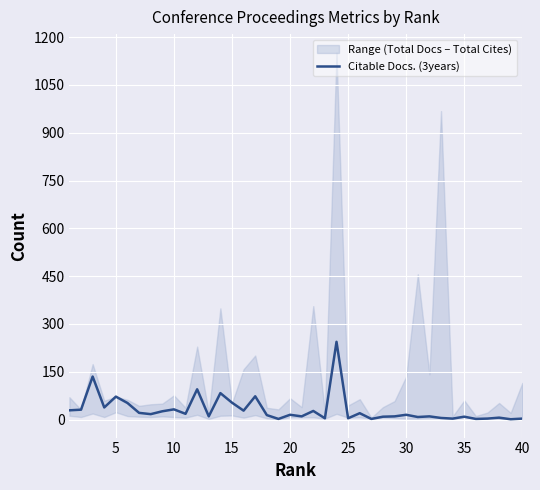

What is the difference between the maximum and minimum values?

243